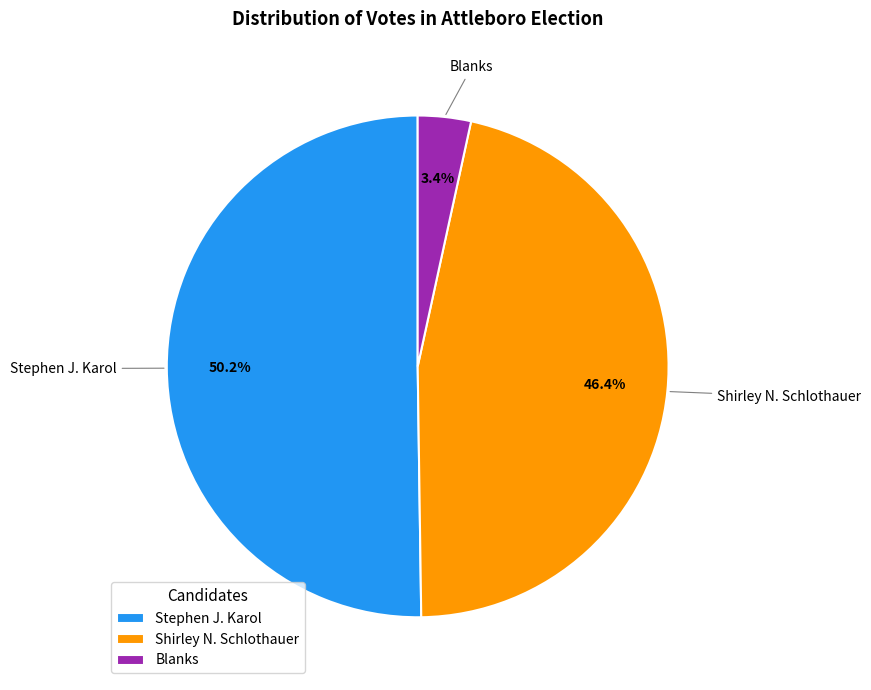

What is the smallest slice in the pie chart?

Blanks